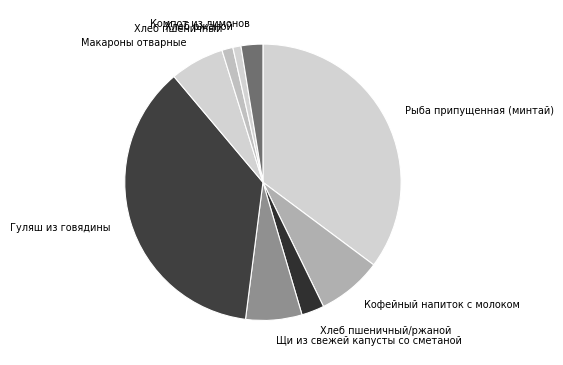

Count the number of slices in the pie.

9